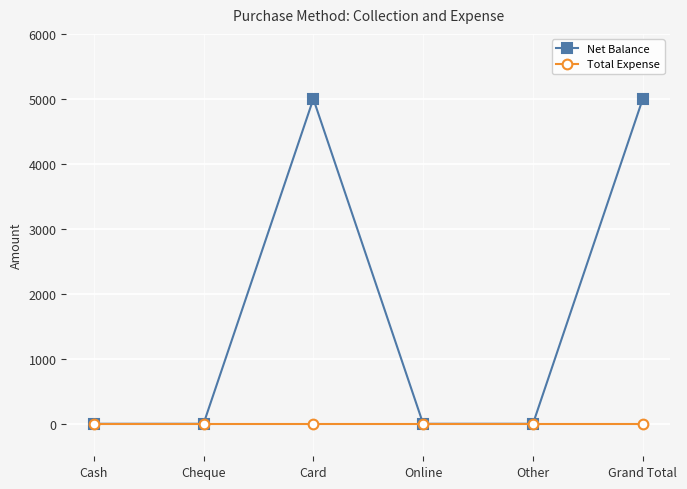

What value does the Net Balance series have at Grand Total?

5000